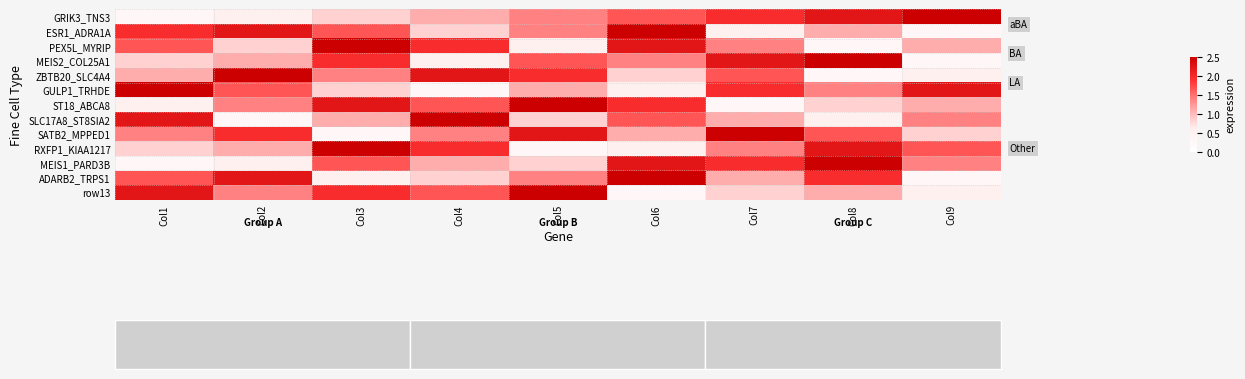

At which label does SATB2_MPPED1 first exceed 1?

Col1